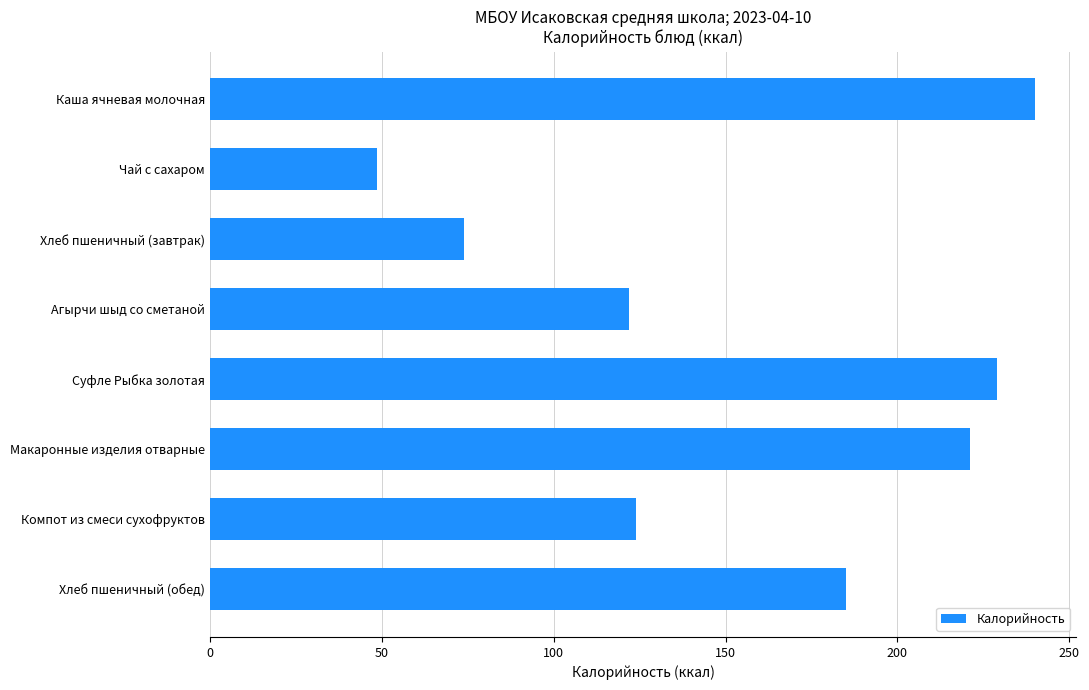

Which category has the lowest value across all series?

Чай с сахаром